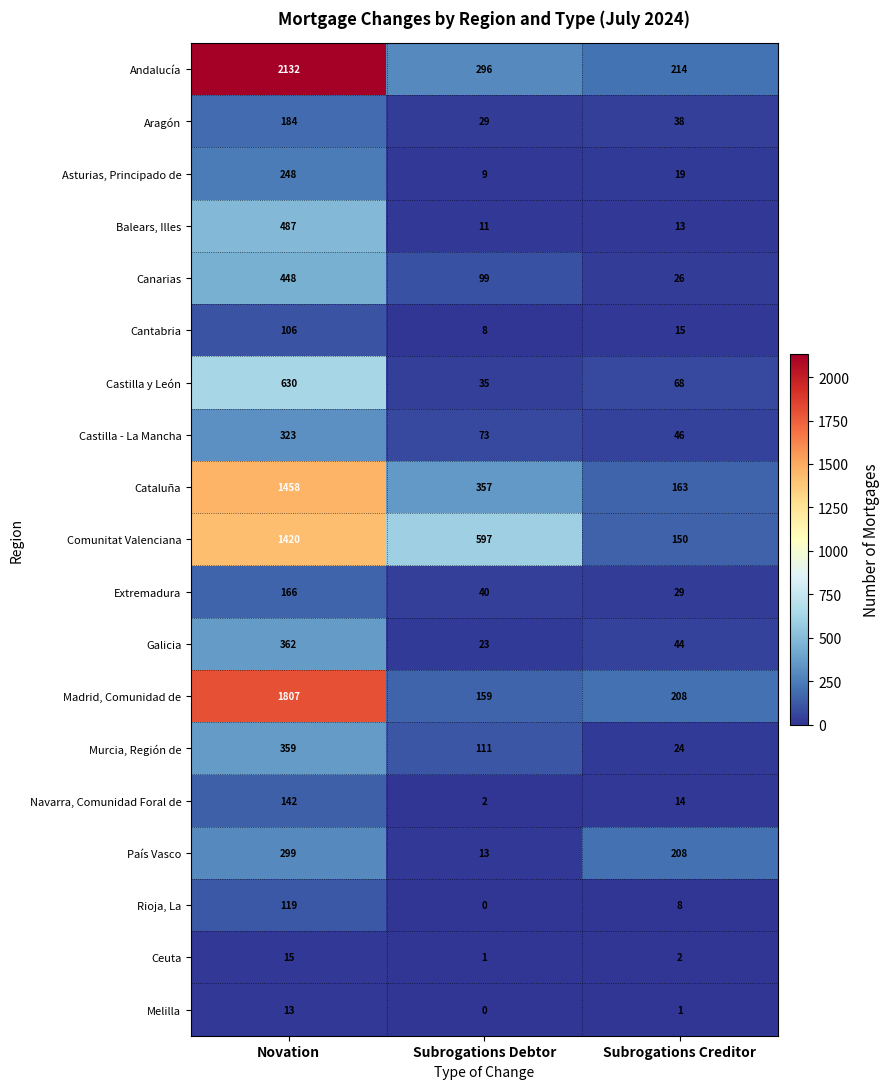

What is the spread (max minus min) of values at Subrogations Creditor?

213